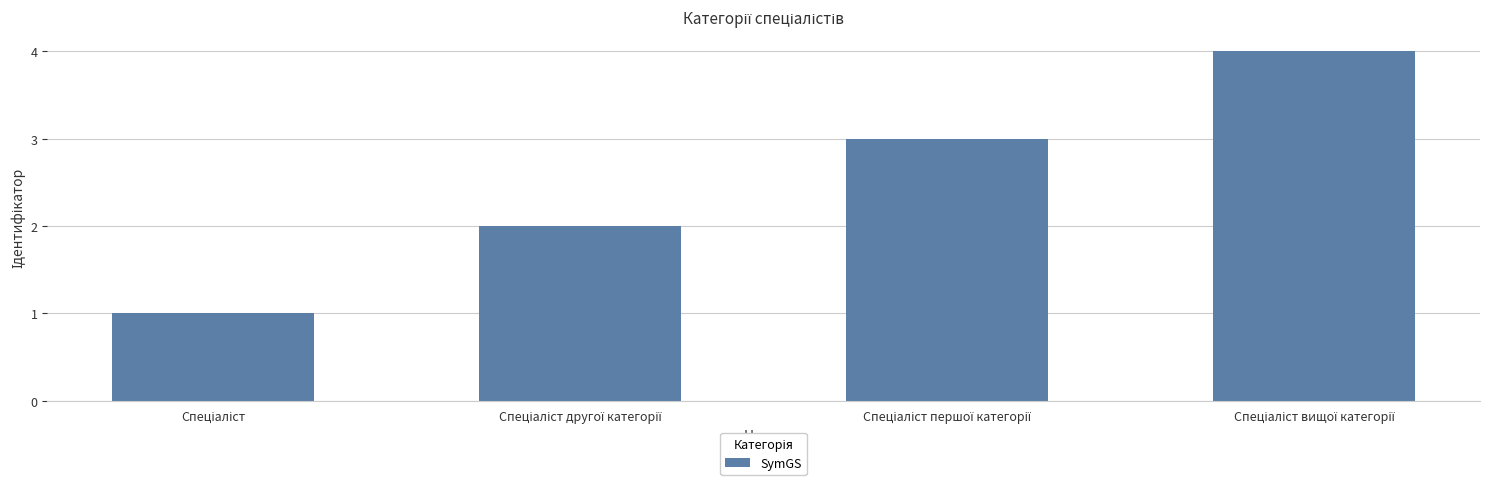

What is the minimum value shown in the chart?

1